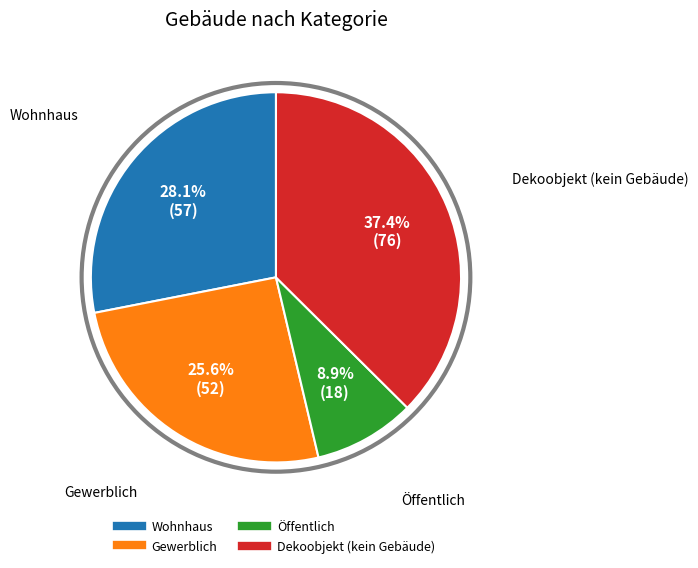

True or false: Wohnhaus accounts for 28% of the total.

True